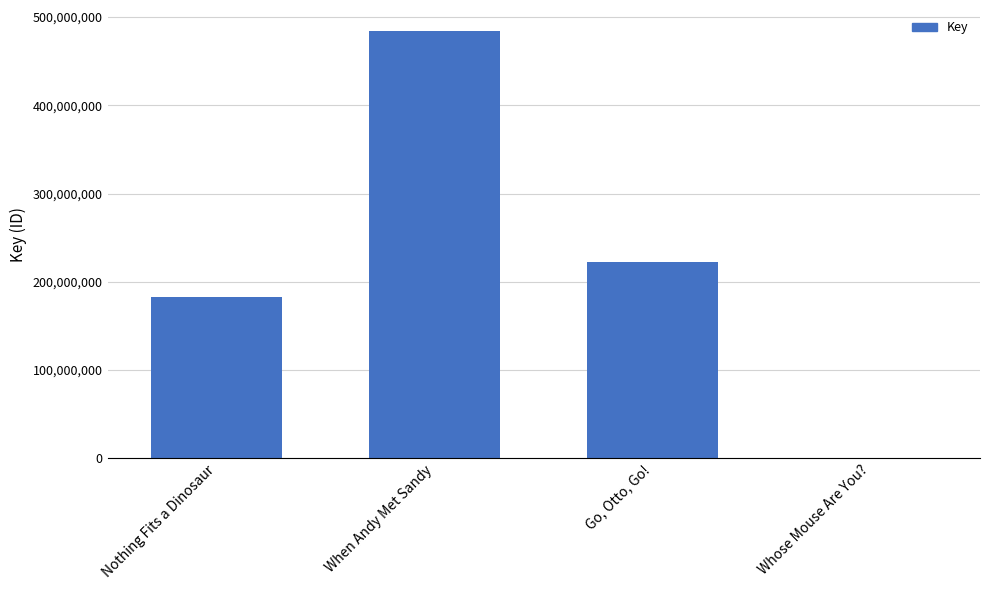

Count the number of categories in the chart.

4